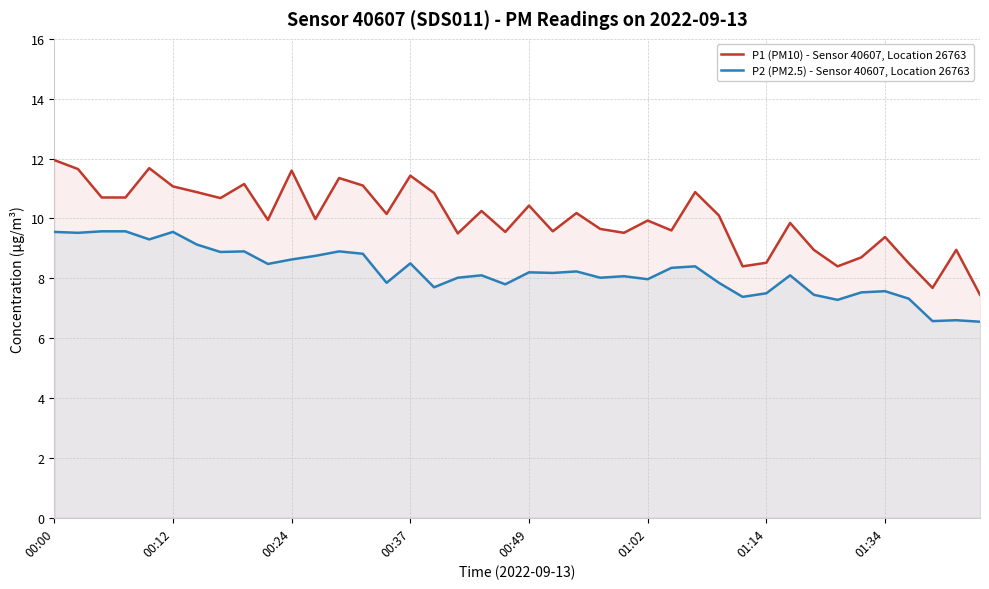

How many data points in P2 (PM2.5) - Sensor 40607, Location 26763 are less than 8?

15